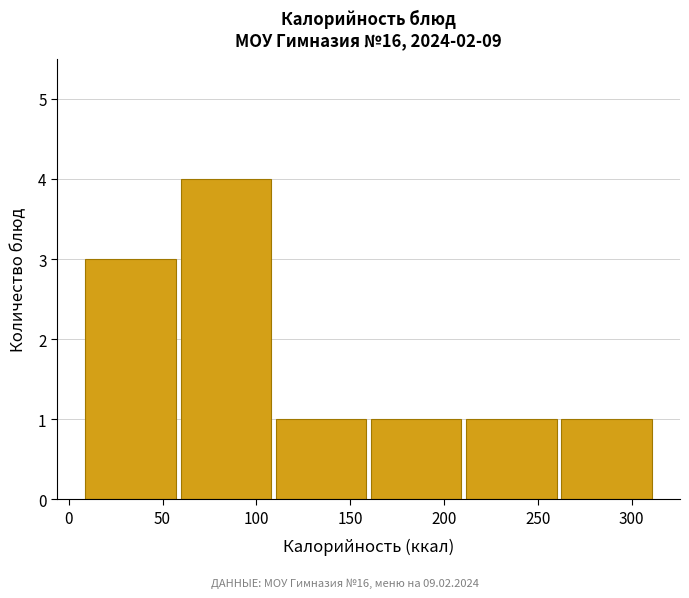

Which range on the x-axis has the tallest bar?

60 to 110